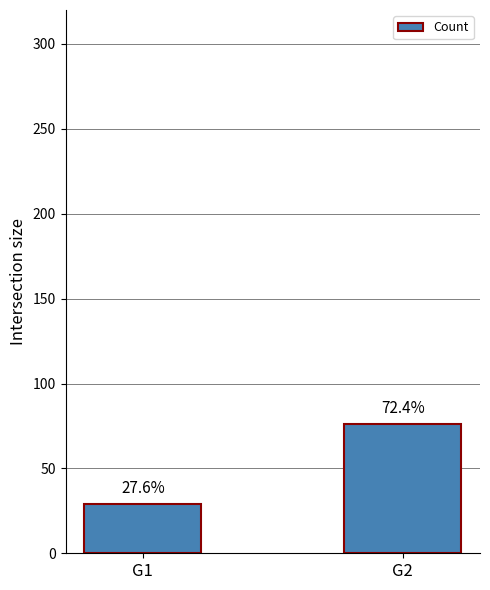

How many bars are there in total?

2